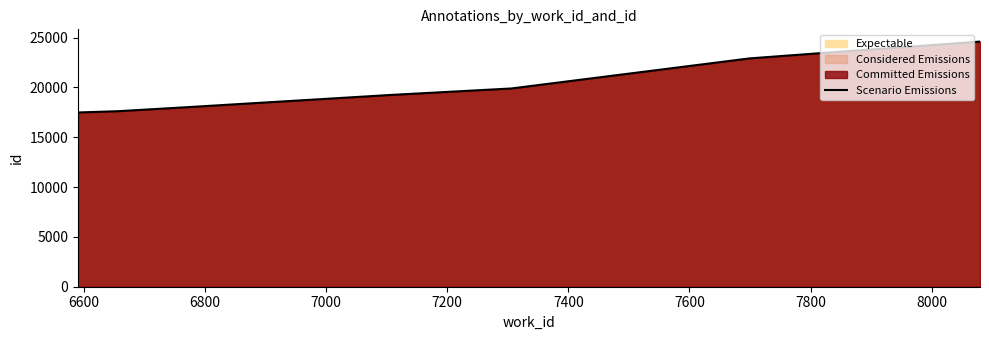

Reading left to right, what are all the values shown in this chart?

17491	17620	18011	19267	19309	19311	19902	22918	23526	24607